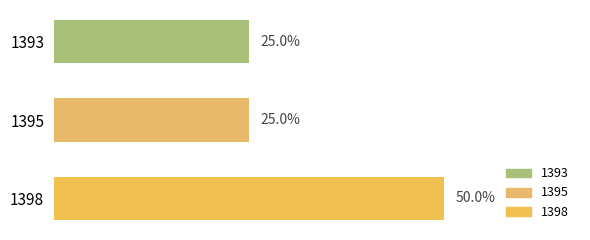

Are the bars horizontal?

Yes